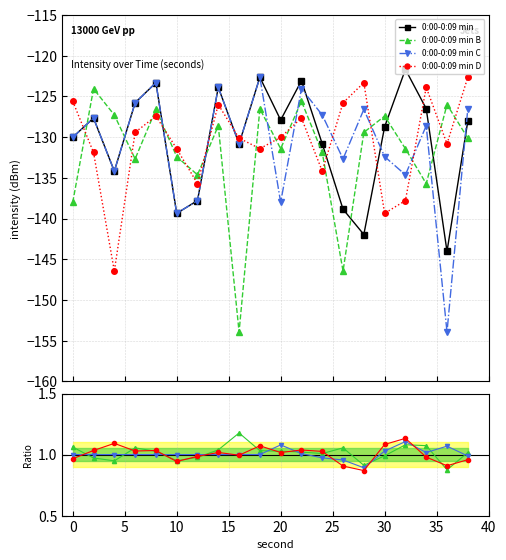

True or false: 0:00-0:09 min and 0:00-0:09 min D cross at least once.

False